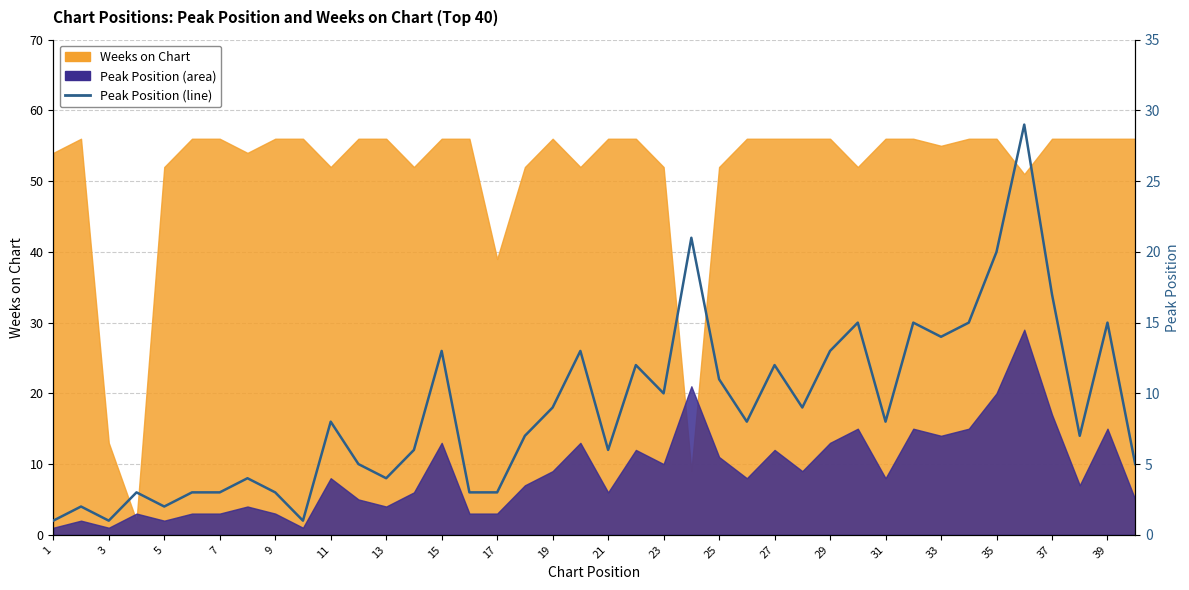

Which label corresponds to the largest value in the chart?

35